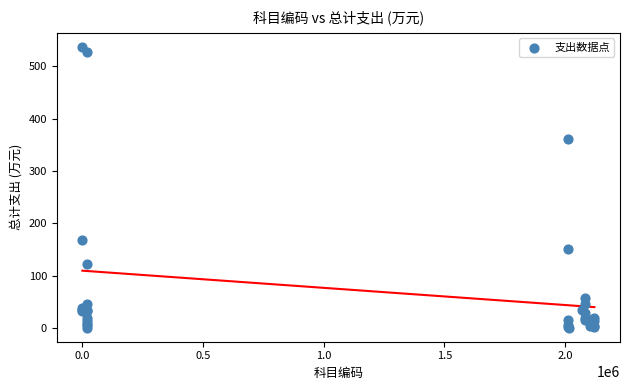

What Y value in the scatter plot is closest to 269?

361.7